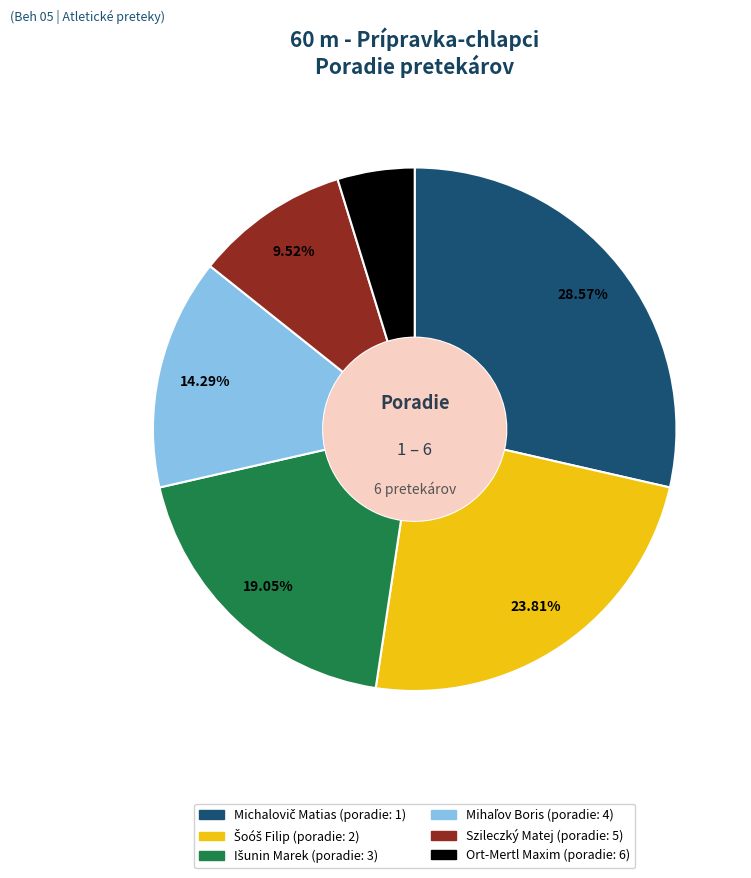

Is there a majority slice in this chart?

No